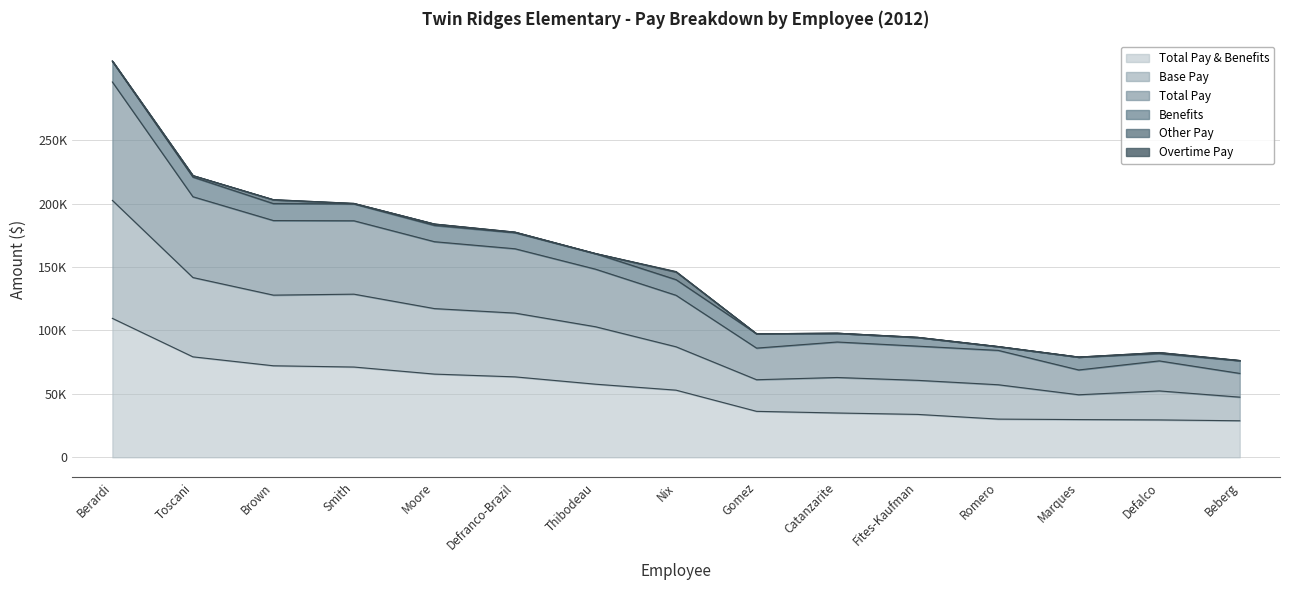

Which label corresponds to the smallest value in the chart?

Beberg